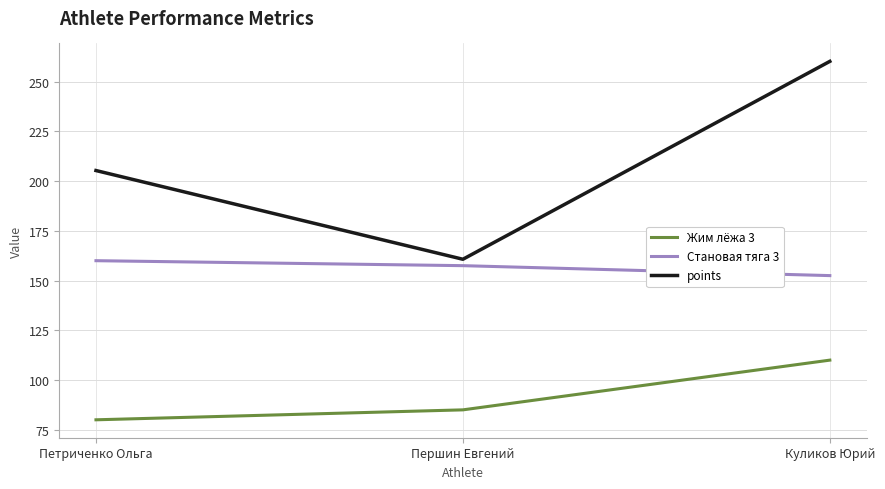

Rank the categories by points value from highest to lowest.

Куликов Юрий, Петриченко Ольга, Першин Евгений